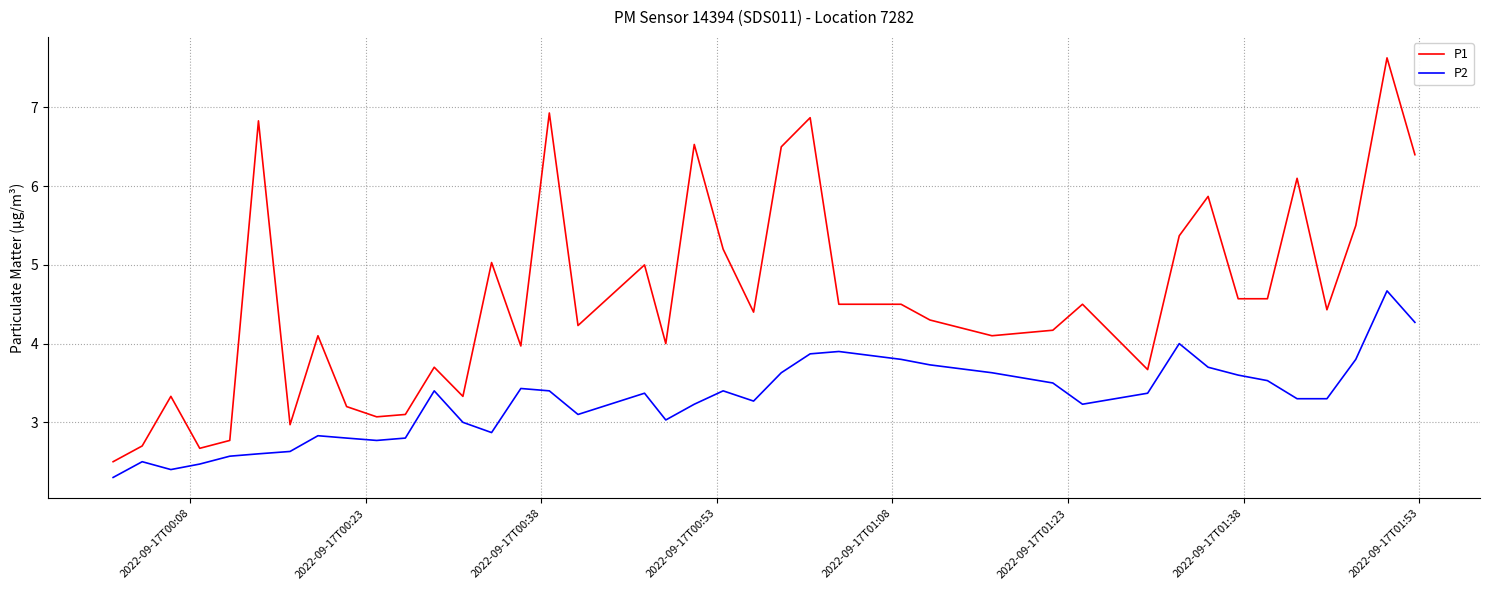

Reading left to right, extract all data points from this chart.

P1: 2.5	2.7	3.3	2.7	2.8	6.8	3.0	4.1	3.2	3.1	3.1	3.7	3.3	5.0	4.0	6.9	4.2	5.0	4.0	6.5	5.2	4.4	6.5	6.9	4.5	4.5	4.3	4.1	4.2	4.5	3.7	5.4	5.9	4.6	4.6	6.1	4.4	5.5	7.6	6.4
P2: 2.3	2.5	2.4	2.5	2.6	2.6	2.6	2.8	2.8	2.8	2.8	3.4	3.0	2.9	3.4	3.4	3.1	3.4	3.0	3.2	3.4	3.3	3.6	3.9	3.9	3.8	3.7	3.6	3.5	3.2	3.4	4.0	3.7	3.6	3.5	3.3	3.3	3.8	4.7	4.3